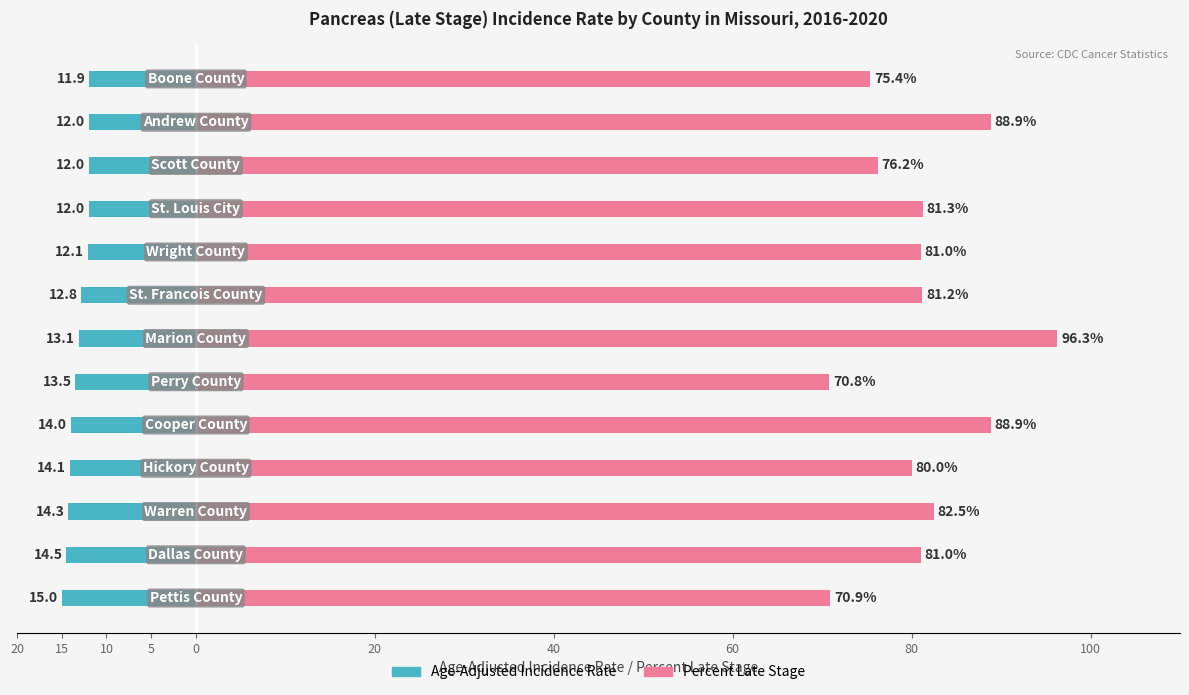

At how many categories does at least one series exceed 82?

4